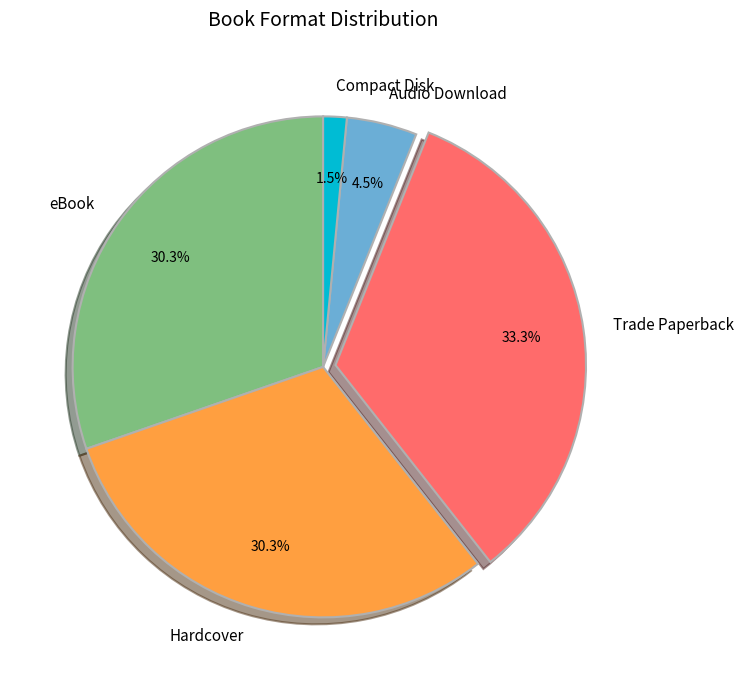

Is there a majority slice in this chart?

No